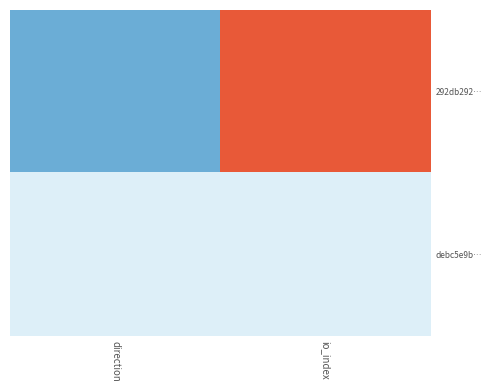

Reading left to right, extract all data points from this chart.

292db292…: direction=-1	io_index=4
debc5e9b…: direction=1	io_index=1